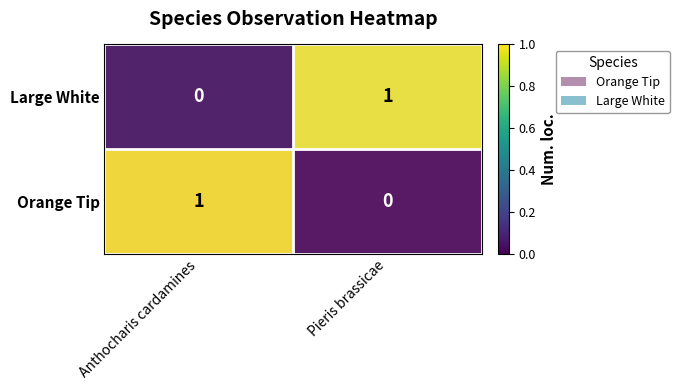

At how many categories does at least one series exceed 0?

2